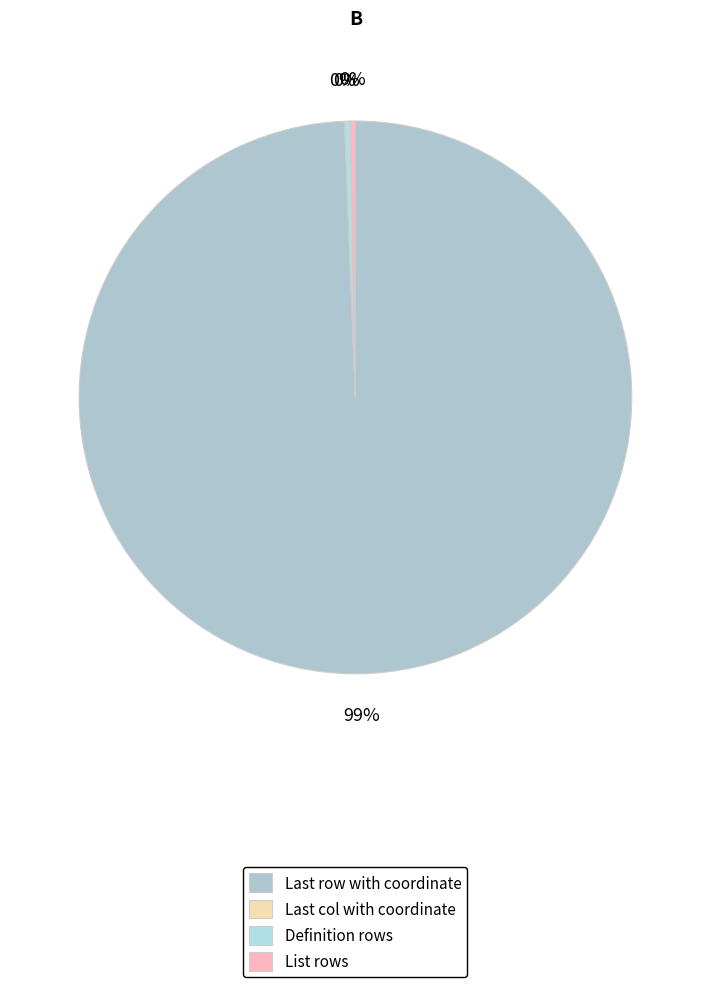

To the nearest percent, what is the difference between the largest and smallest slice percentages?

99%